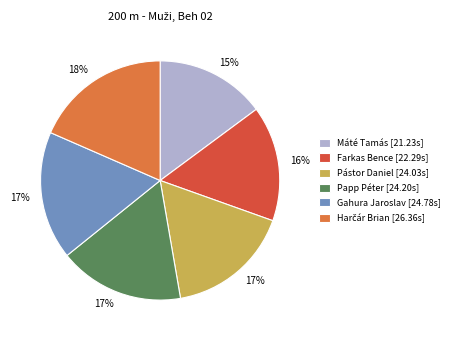

Is Gahura Jaroslav the majority of the pie?

No